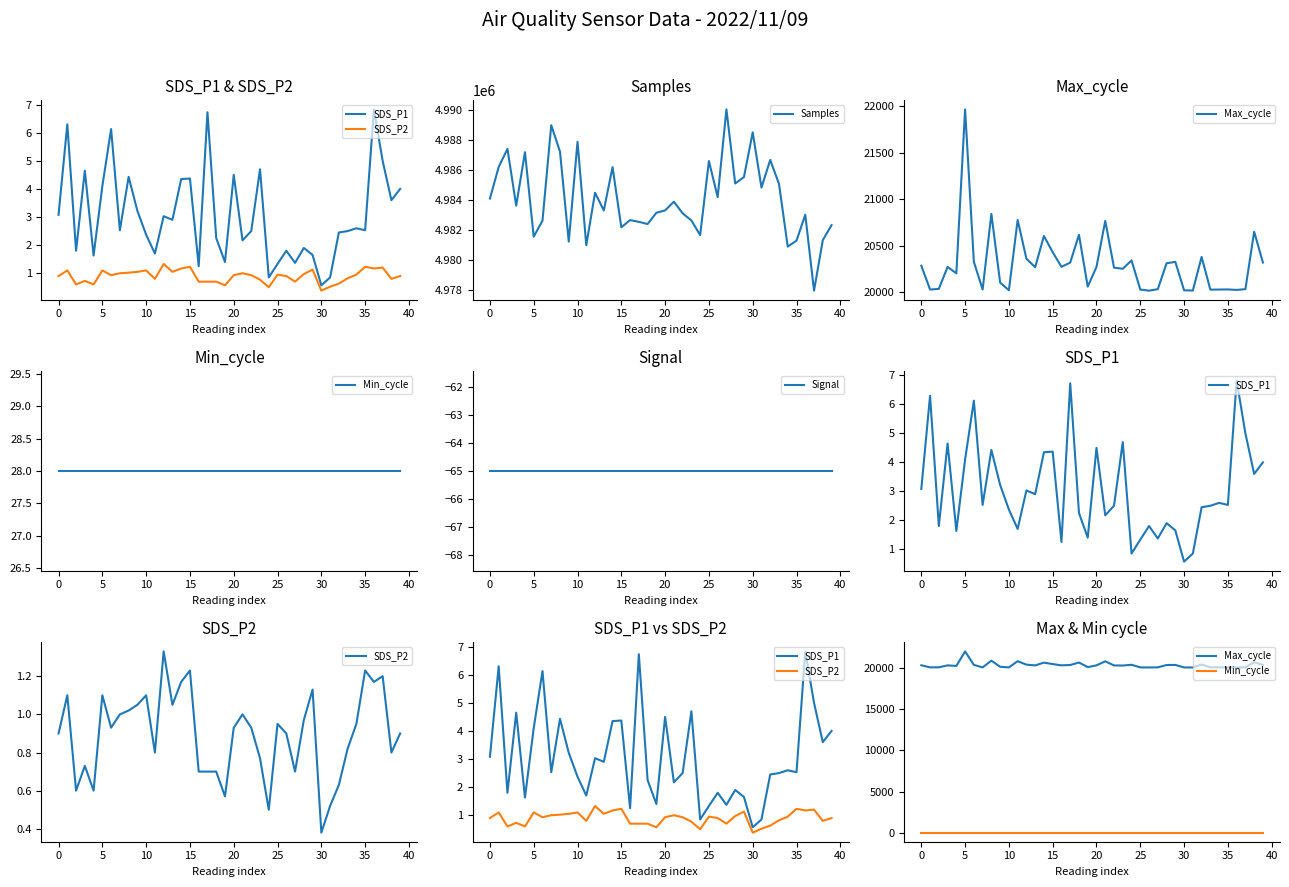

The value of Signal at 30 is -107.6. True or false?

False